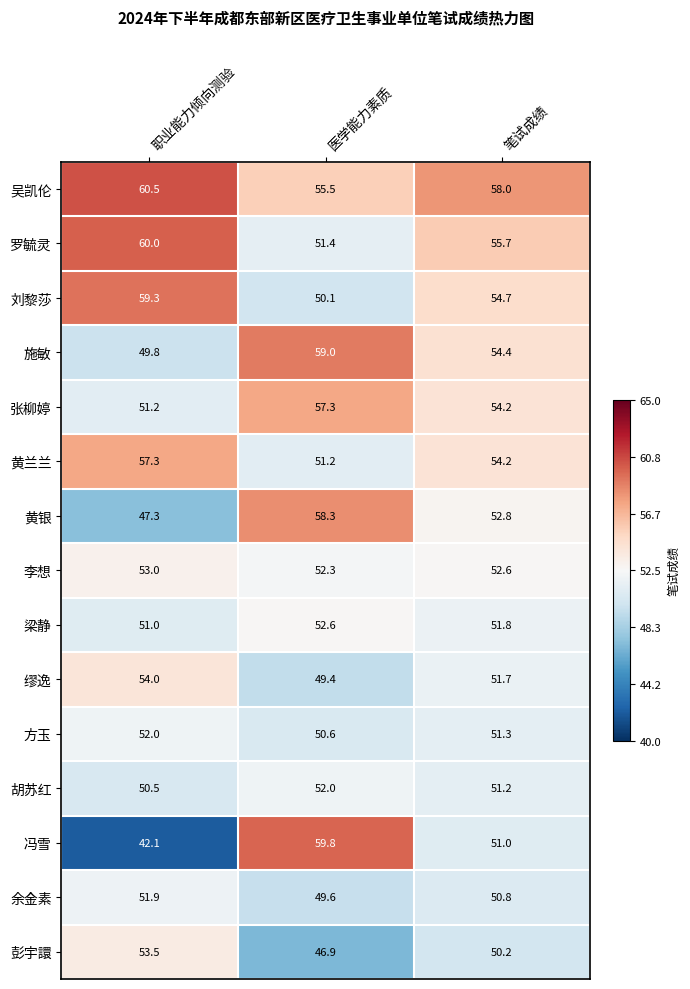

Is it true that 冯雪 equals 51.0 at 笔试成绩?

True